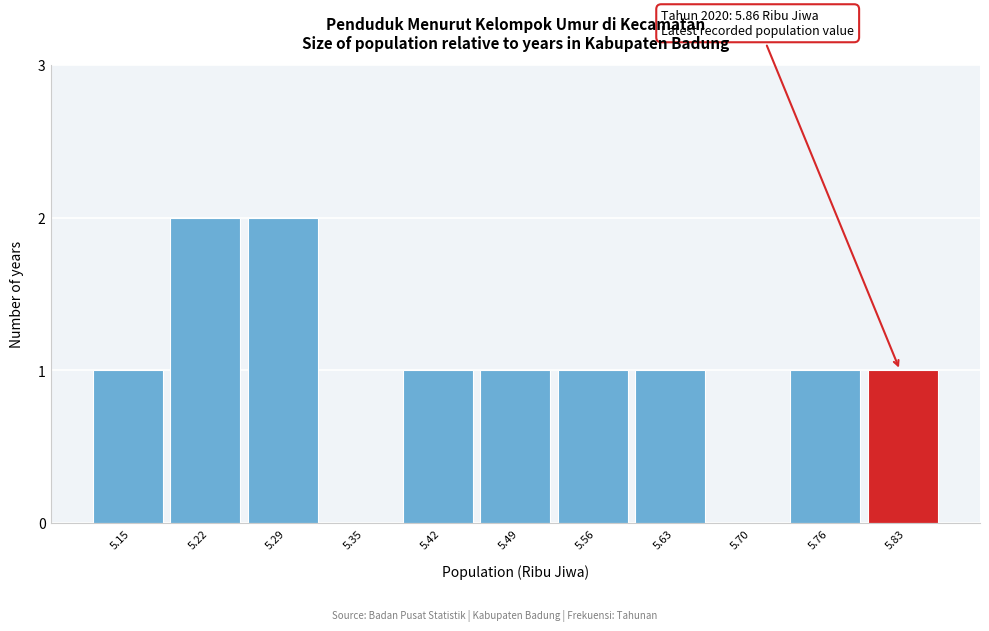

Reading right to left, list all the values displayed in this chart.

5.83=1	5.76=1	5.70=0	5.63=1	5.56=1	5.49=1	5.42=1	5.35=0	5.29=2	5.22=2	5.15=1